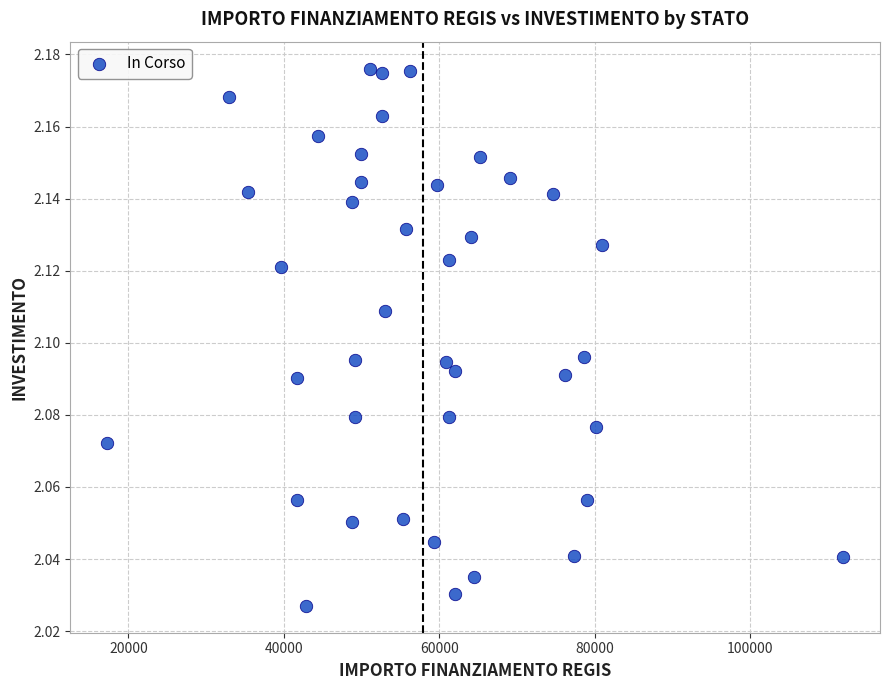

What is the range of X values (max minus min)?

94665.7